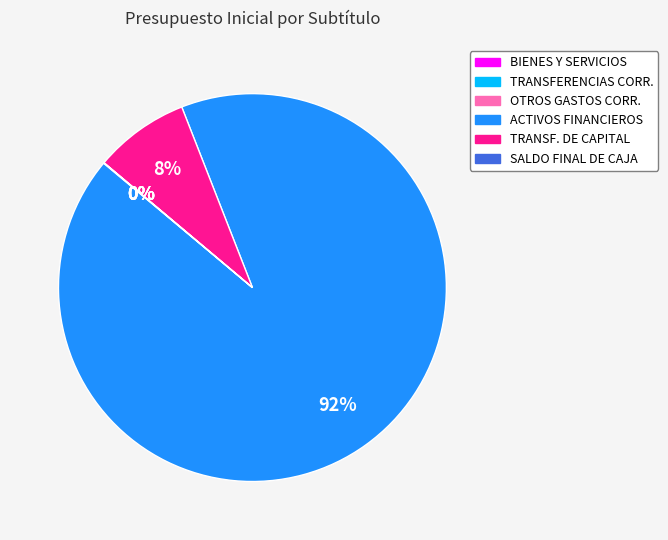

Which category has the biggest portion of the pie?

ACTIVOS FINANCIEROS